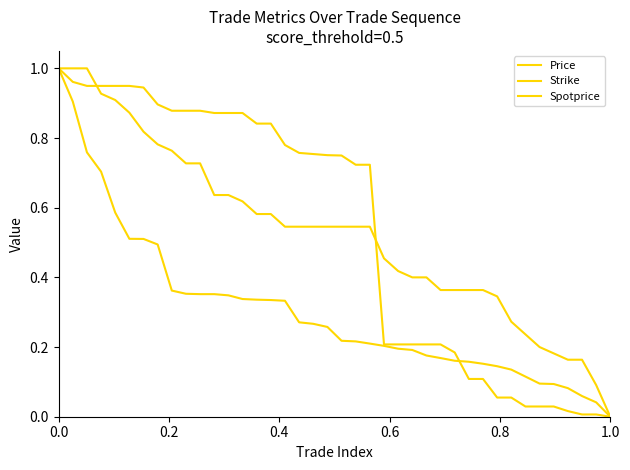

Does the chart have visible grid lines?

No